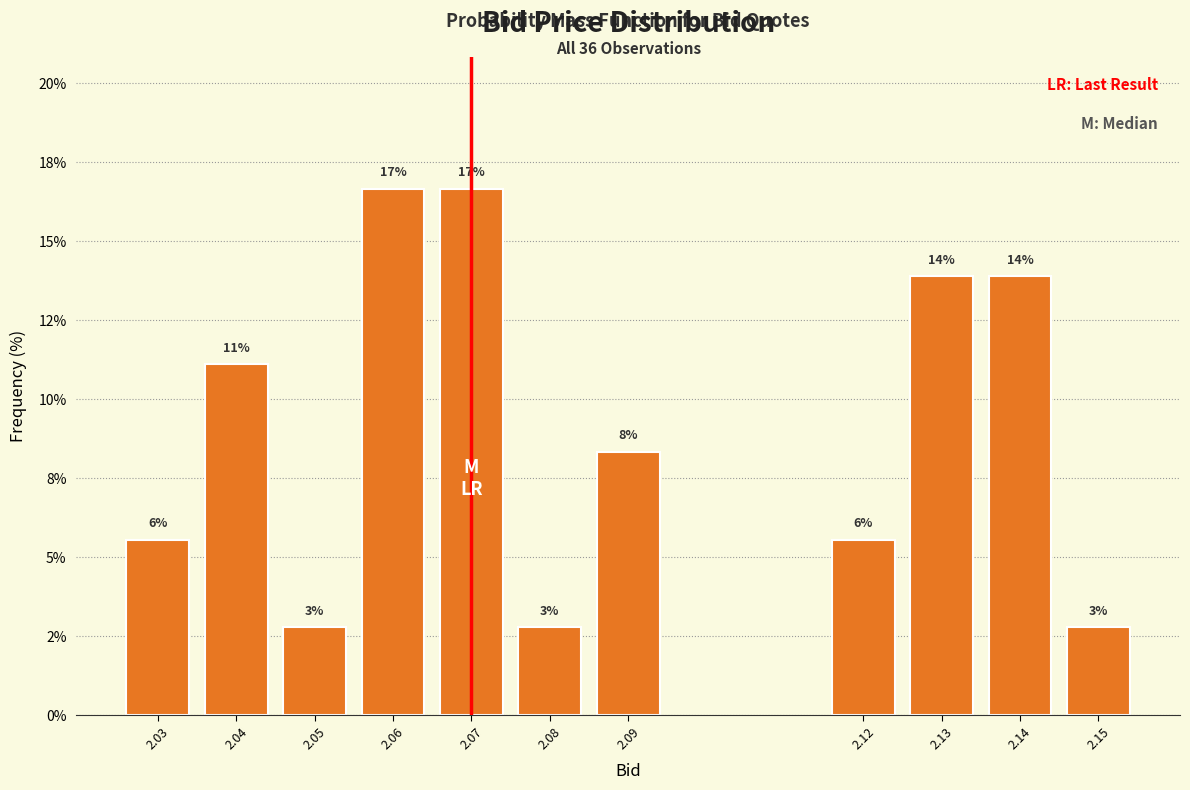

Are the bars horizontal?

No